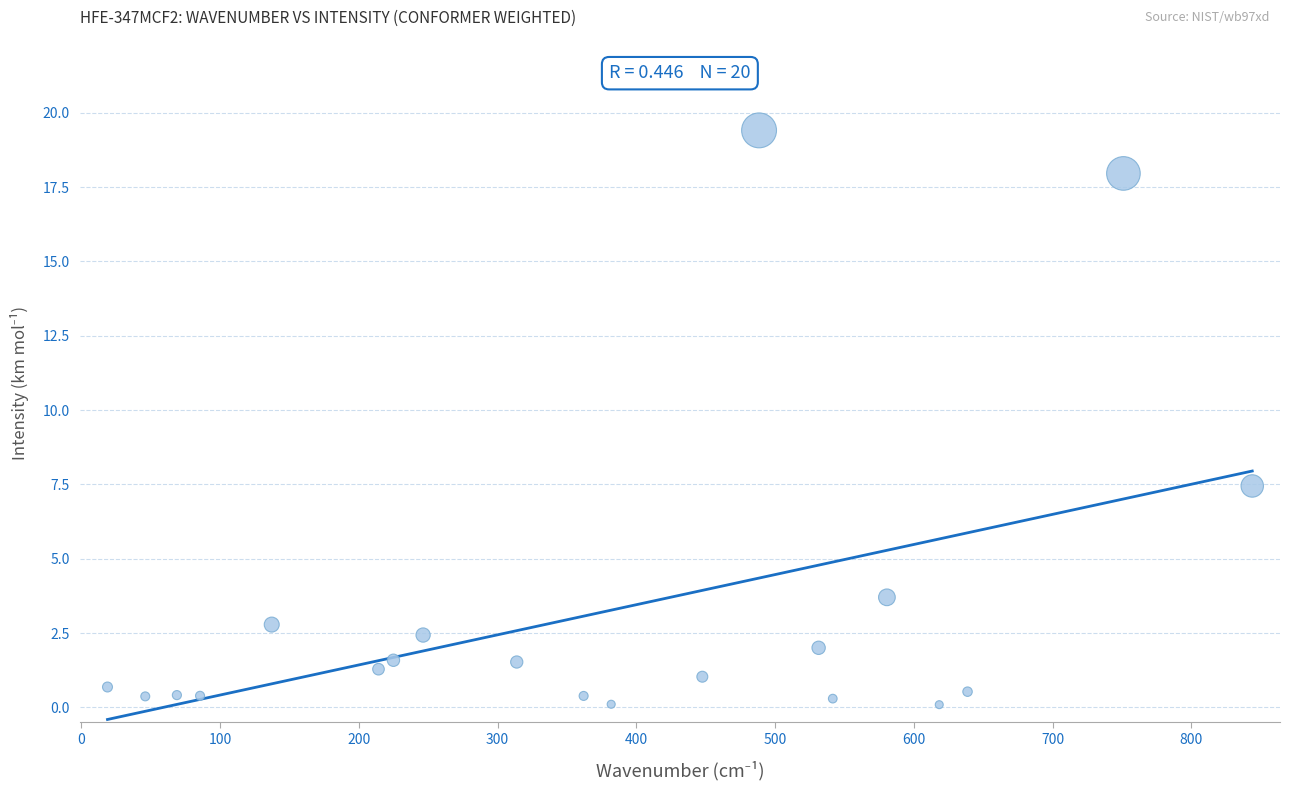

What is the range of X values (max minus min)?

825.1